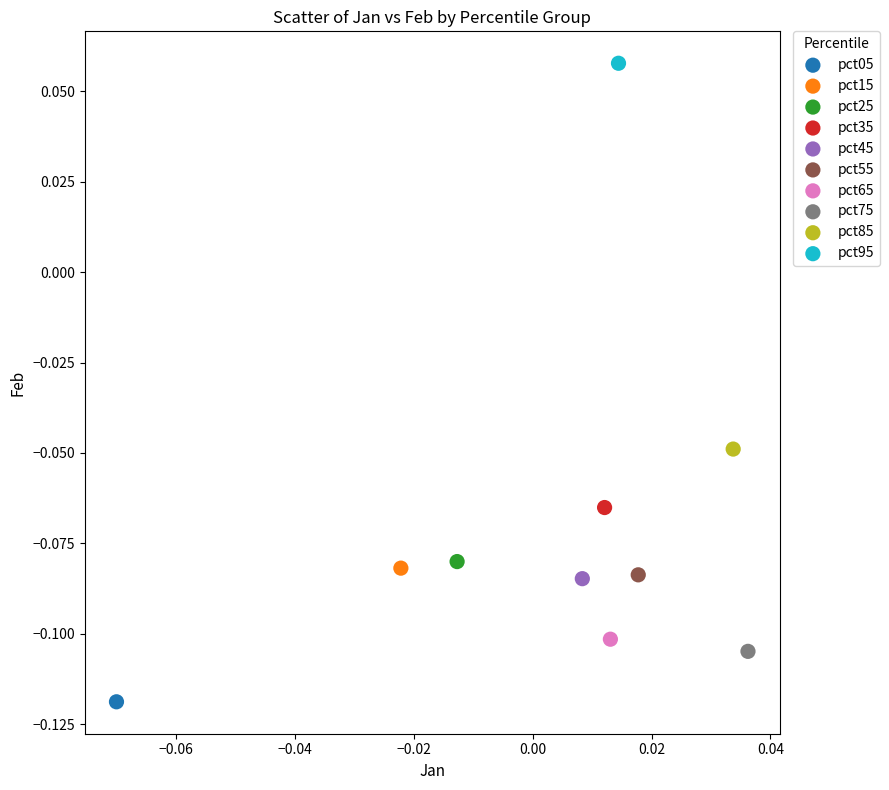

Which series reaches the maximum Y coordinate?

pct95